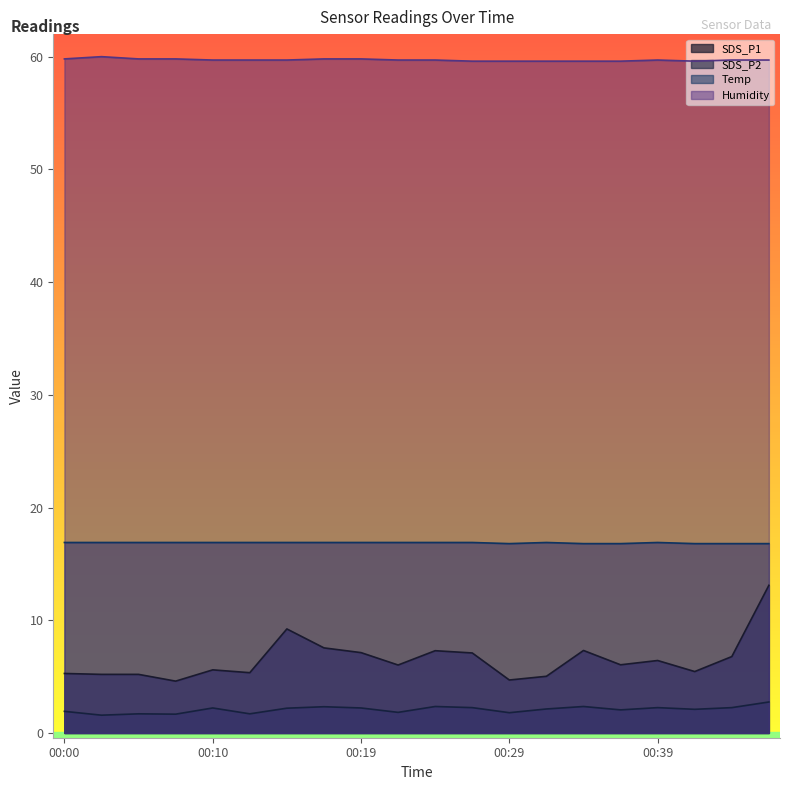

At which label does SDS_P1 reach its minimum?

00:07